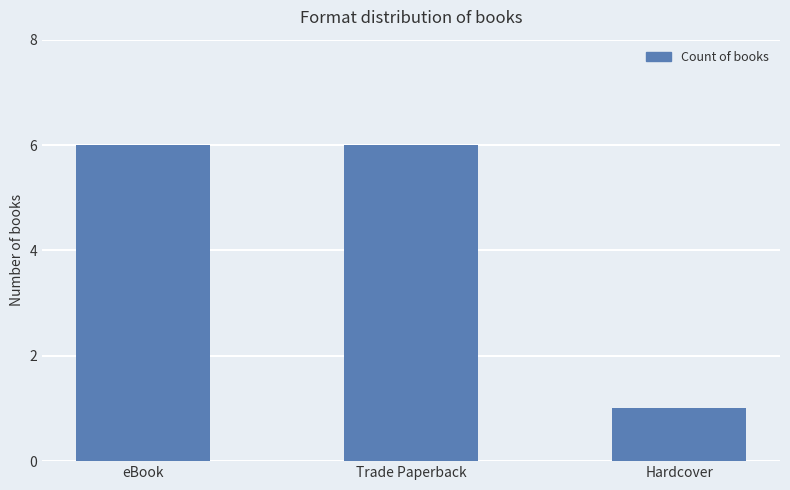

Is it true that the value at eBook is 3?

False